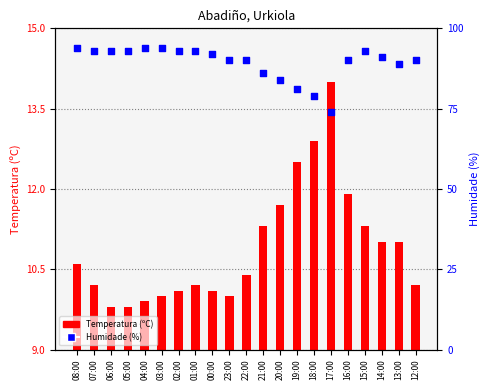

Which series contains the highest Y value?

Humidade (%)